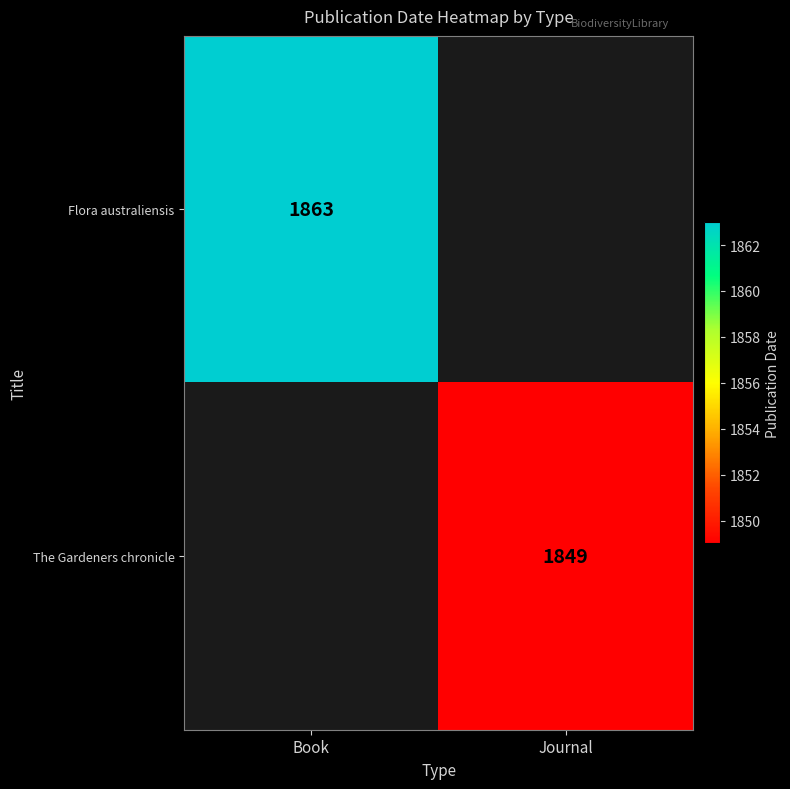

The value of The Gardeners chronicle at Journal is 1849. True or false?

True